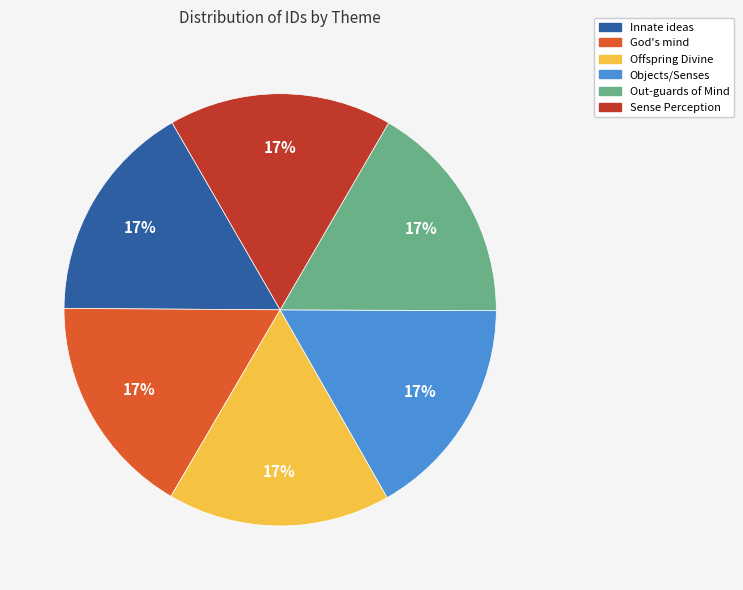

Count the number of slices in the pie.

6